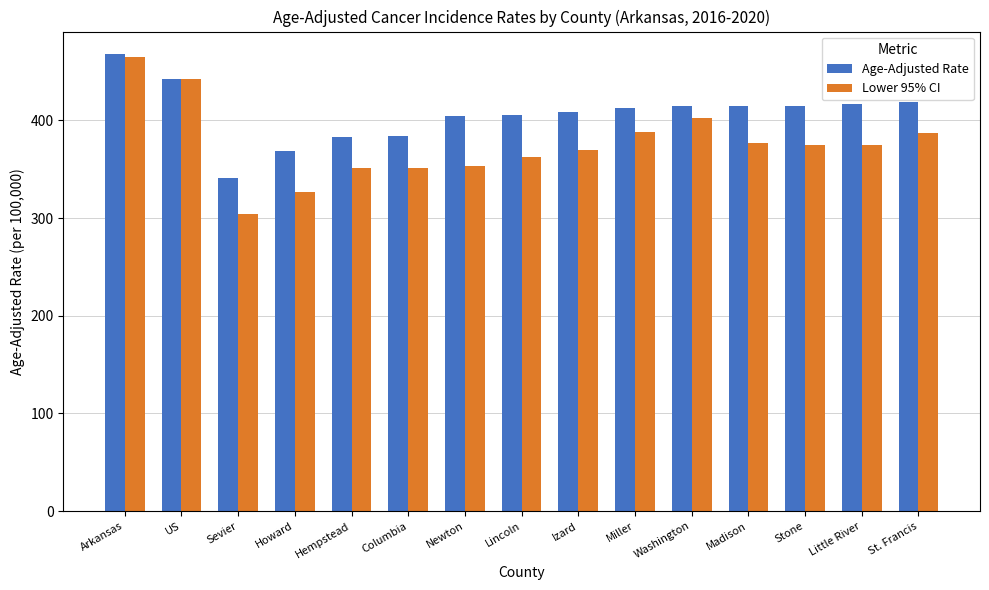

What is the average value of the Age-Adjusted Rate series?

406.5